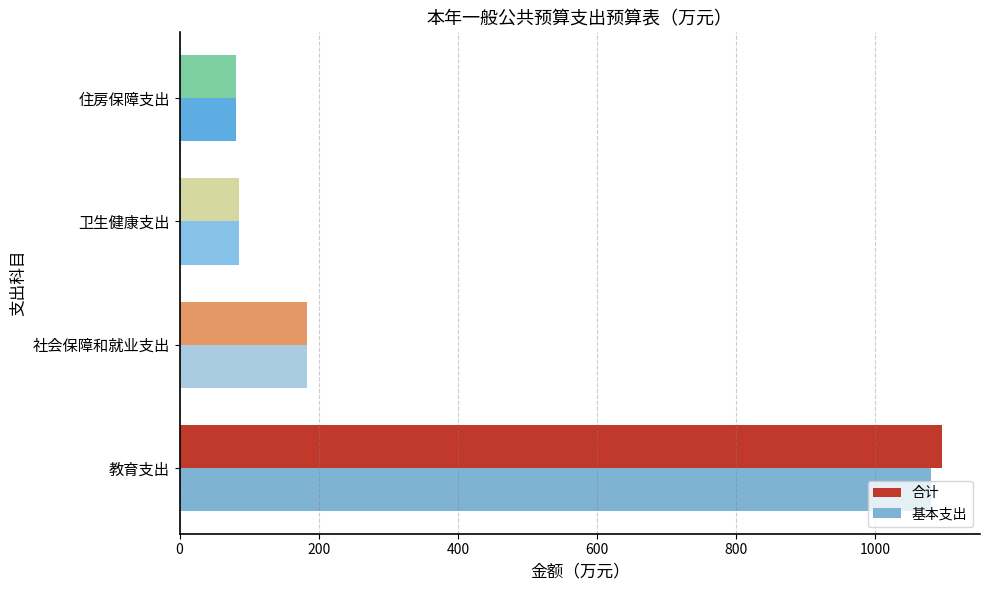

What is the difference between the maximum and minimum values in the 基本支出 series?

999.2